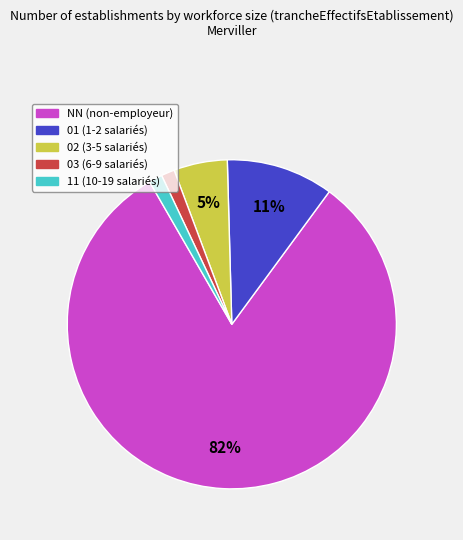

To the nearest percent, what is the difference between the 01 and NN slice percentages?

71%